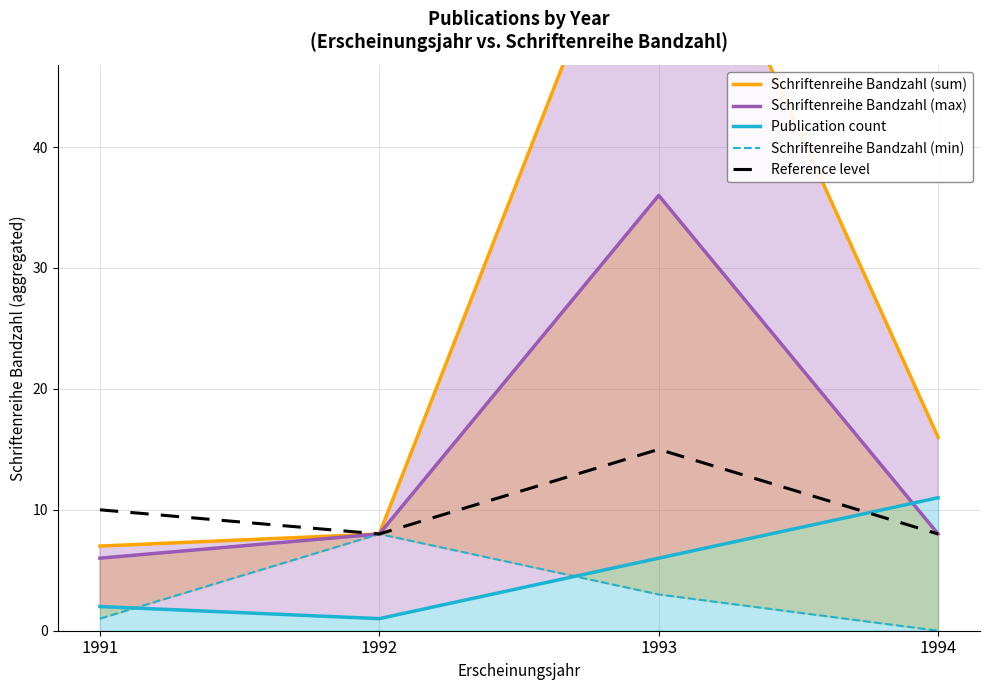

Which label corresponds to the smallest value in the chart?

1994